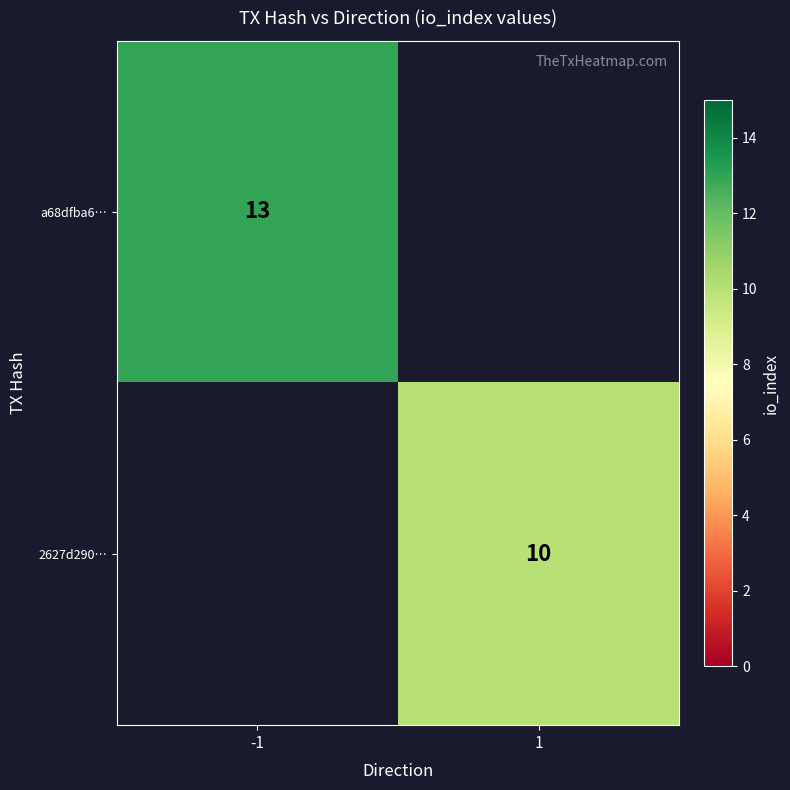

Is it true that 2627d290… equals 6.9 at 1?

False